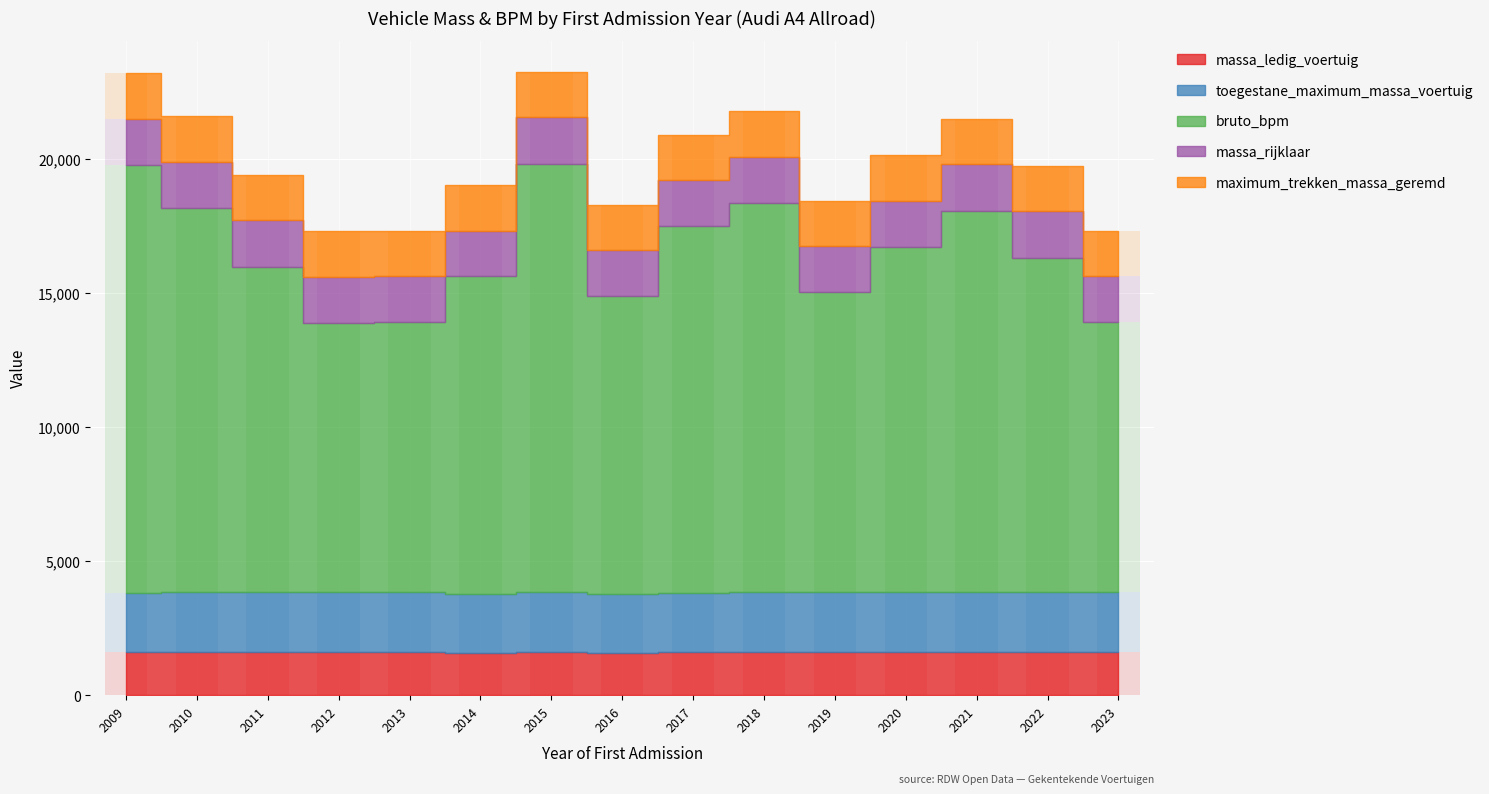

What is the difference between the second highest and minimum values in the massa_rijklaar series?

35